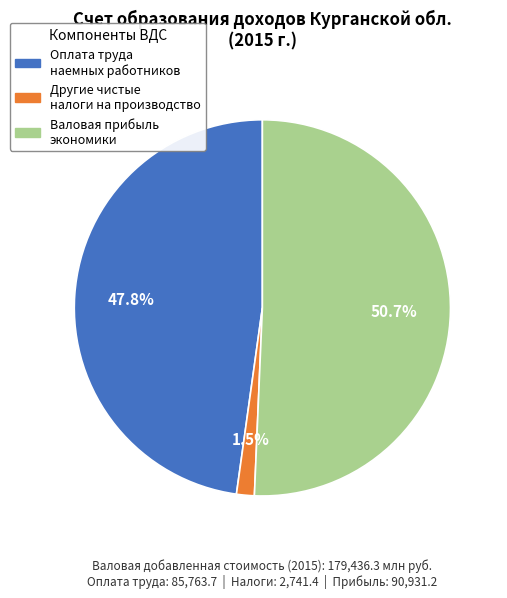

Does any single category account for the majority?

Yes